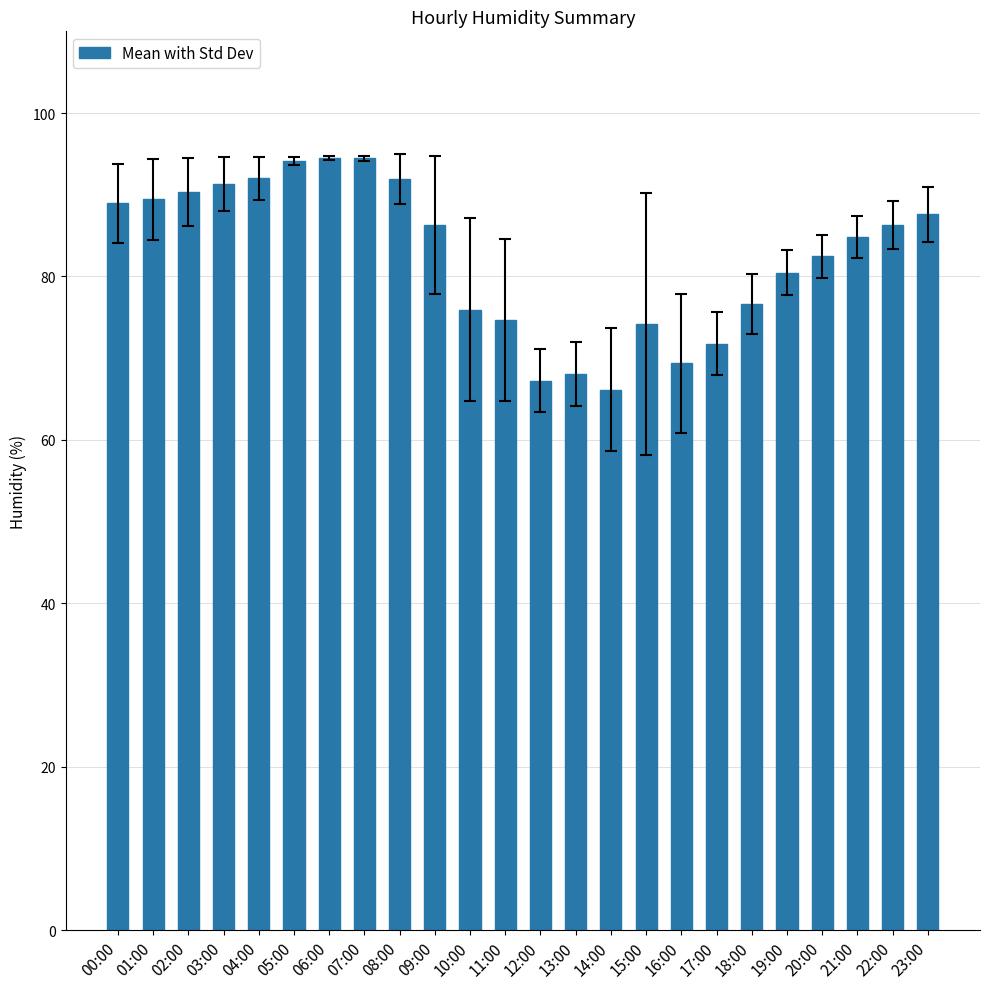

What is the sum of the values at 20:00 and 11:00?

157.1